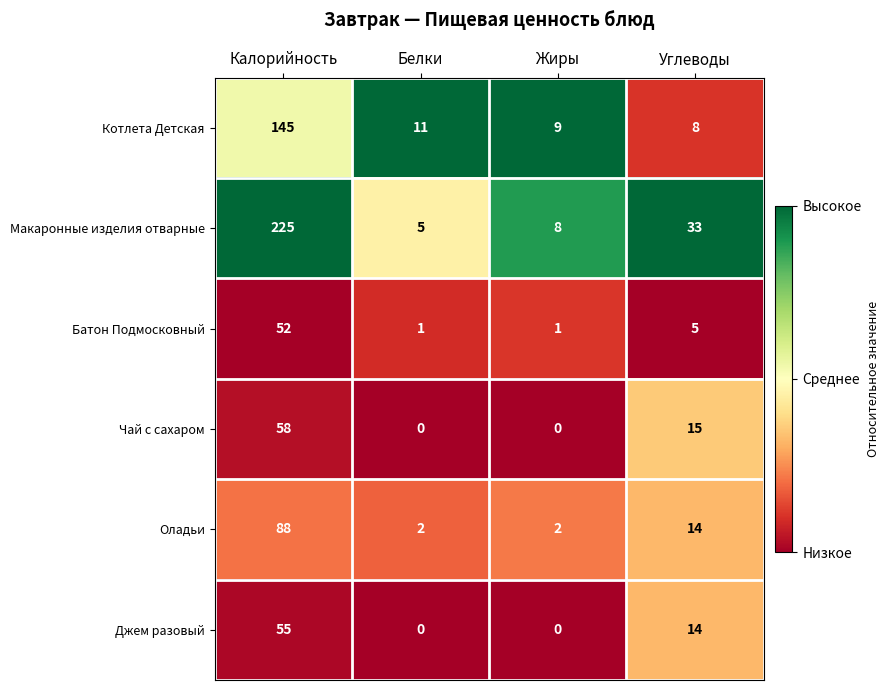

How many values in the Батон Подмосковный series are below 5?

2